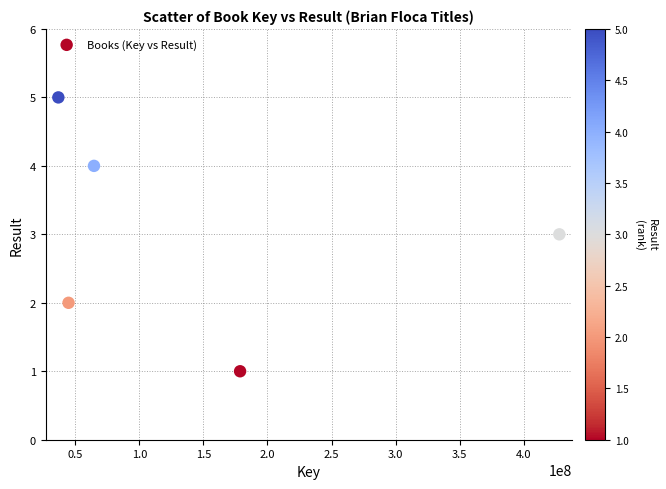

What is the average X value?

150488414